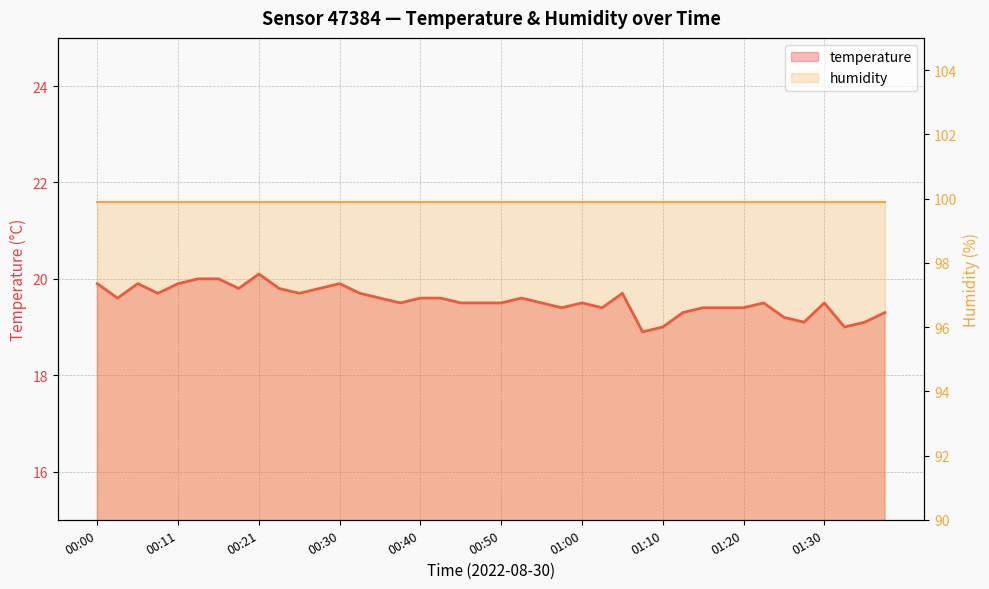

Which has a higher value, 01:17 or 00:06?

00:06